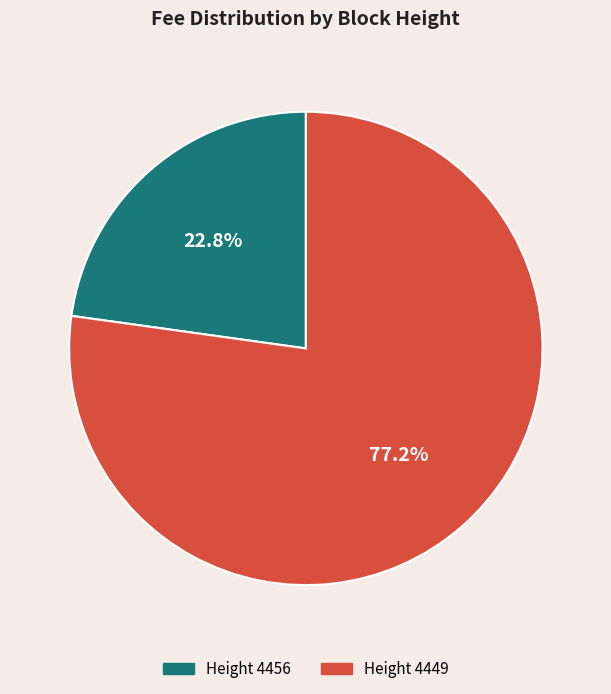

Is there any slice that represents more than half of the pie?

Yes